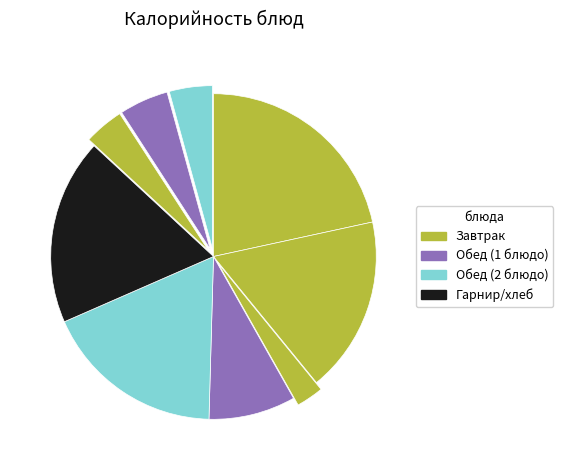

To the nearest percent, what is the difference between the largest and smallest slice percentages?

19%